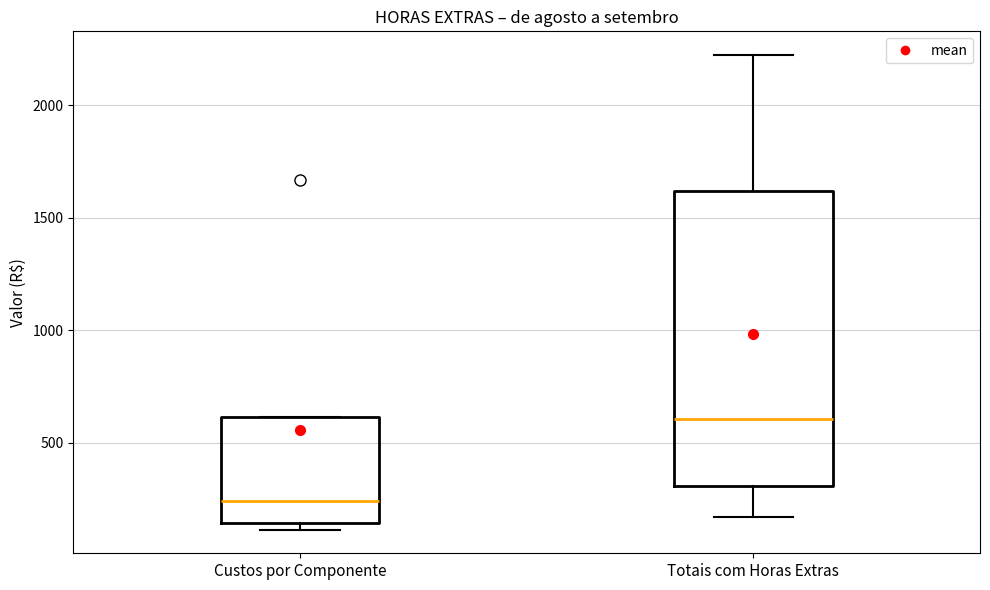

Which box is the tallest, from its lower edge to its upper edge?

Totais com Horas Extras